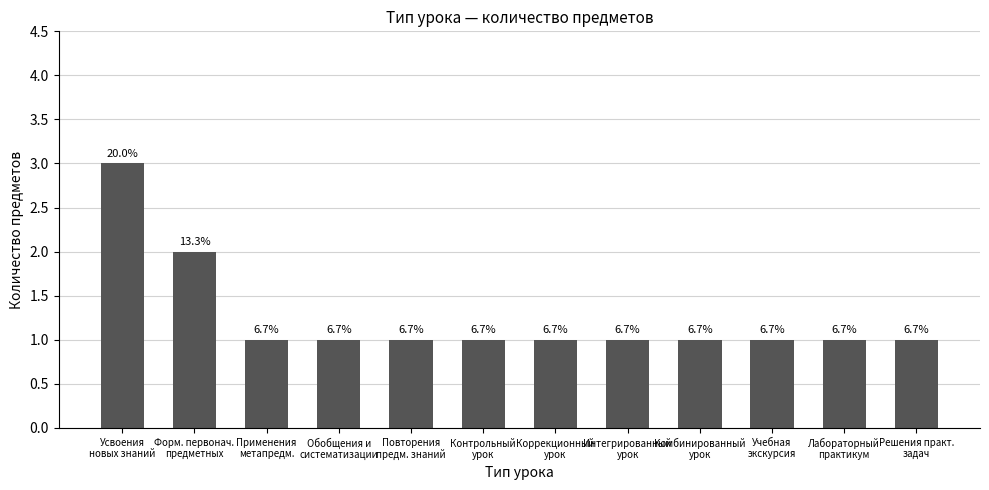

What is the ratio of the value at Форм. первонач.
предметных to the value at Интегрированный
урок?

2.0